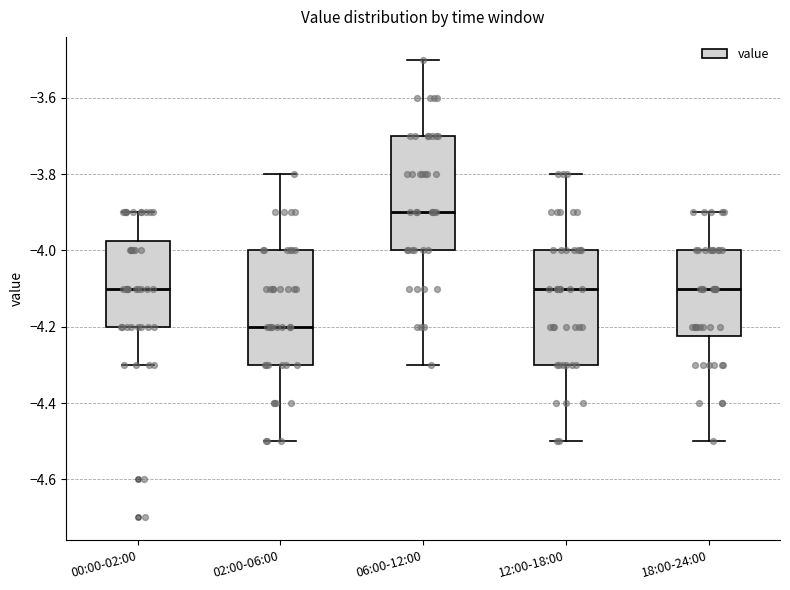

Which box's median line is the highest?

06:00-12:00